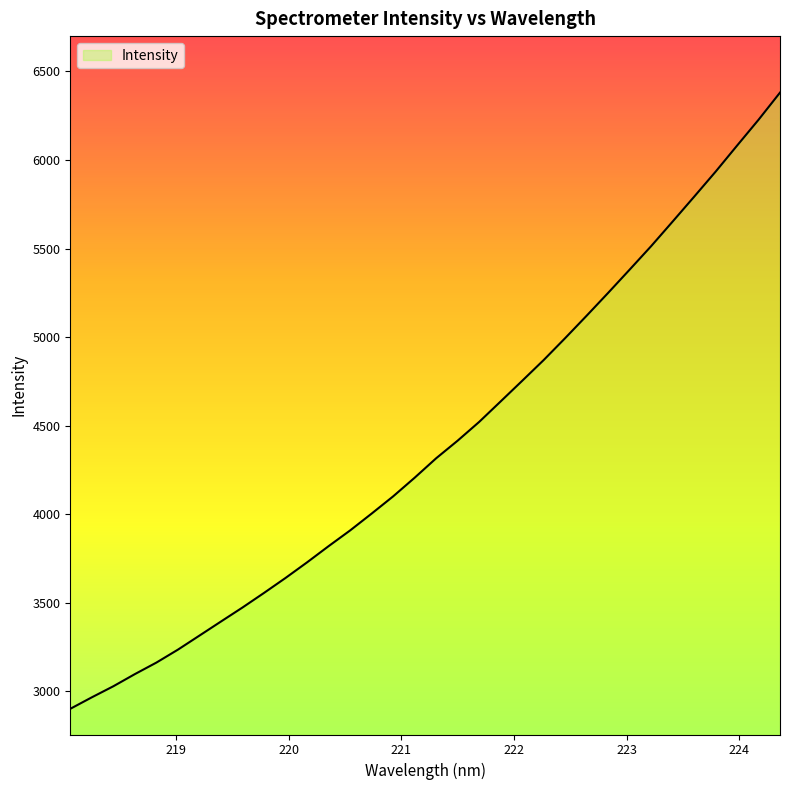

What is the smallest value displayed?

2901.1